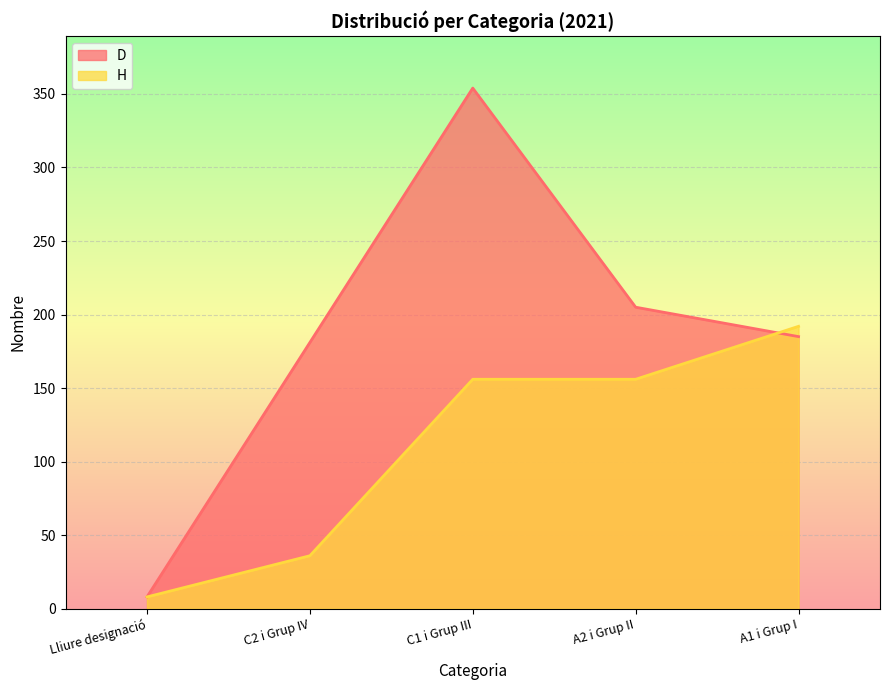

Reading left to right, list all the values displayed in this chart.

D: 8	181	354	205	185
H: 8	36	156	156	192